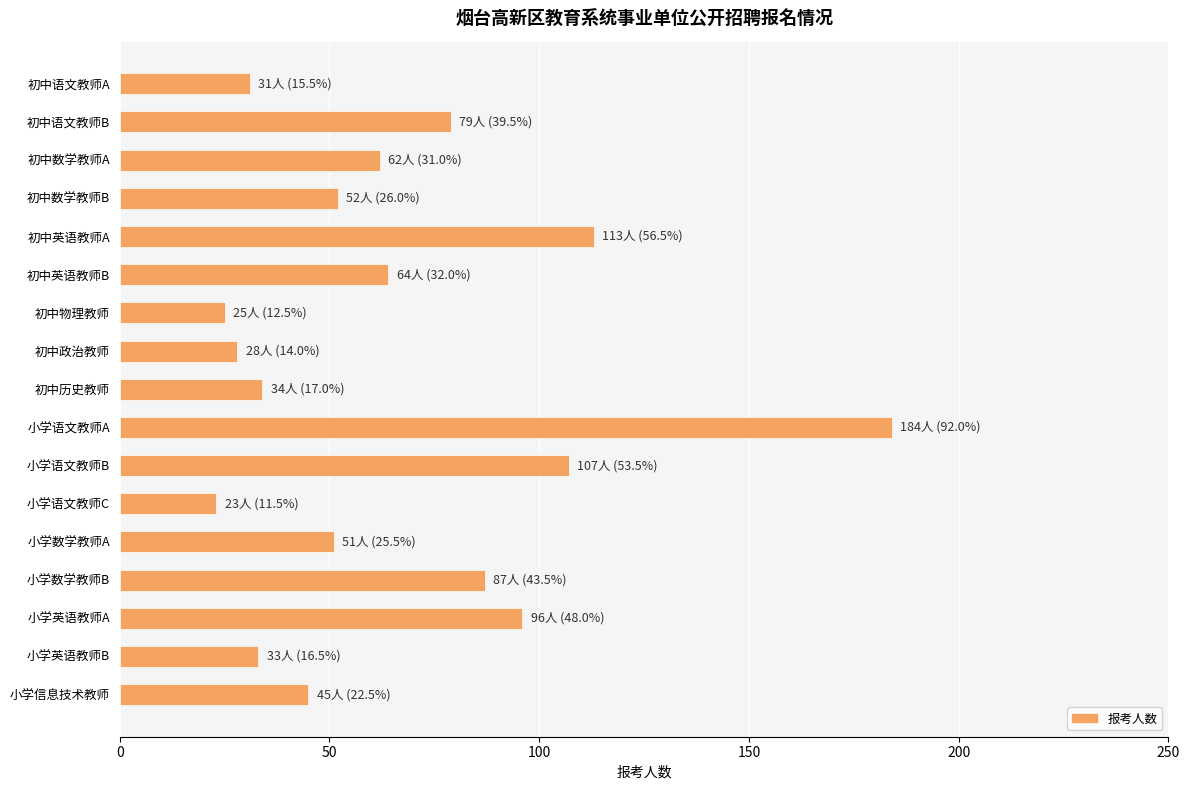

What is the label of the 6th bar from the top?

初中英语教师B